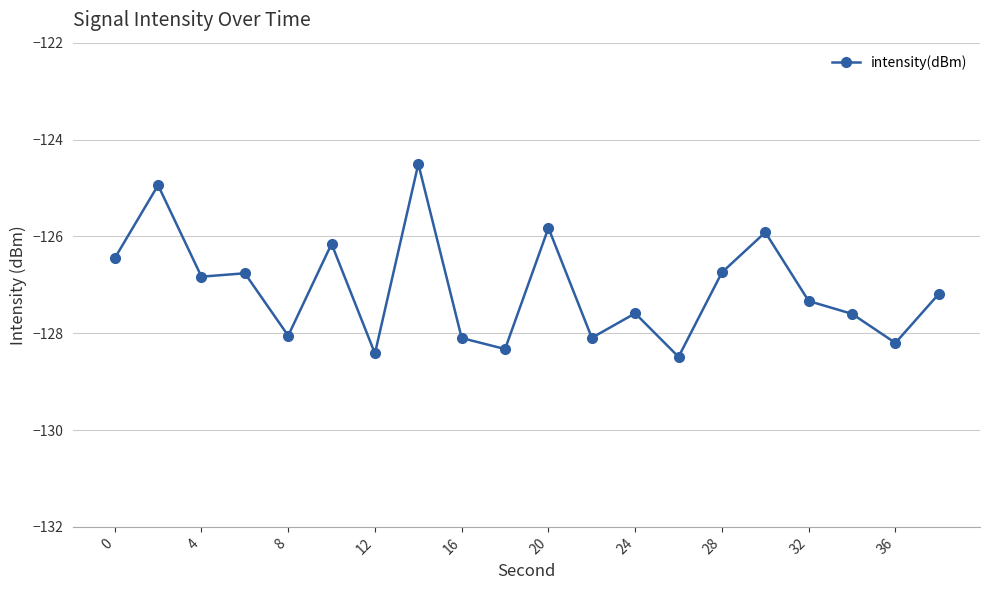

What is the value of the 9th point from the left?

-128.1